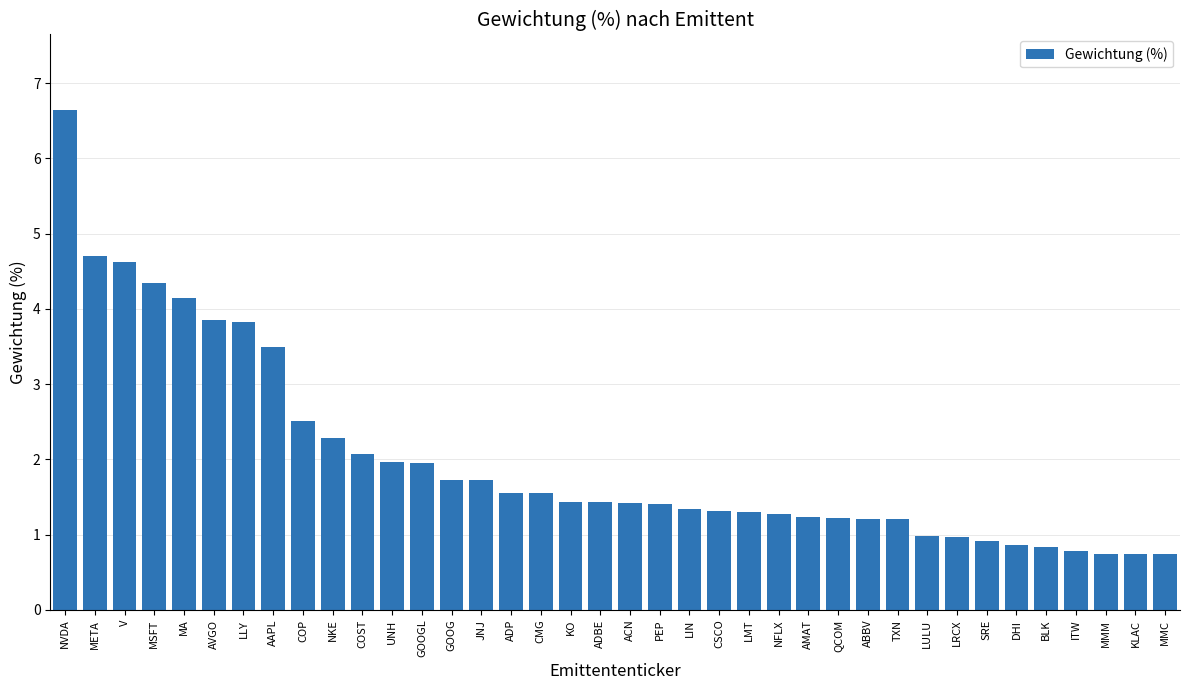

What is the label of the 2nd bar from the right?

KLAC